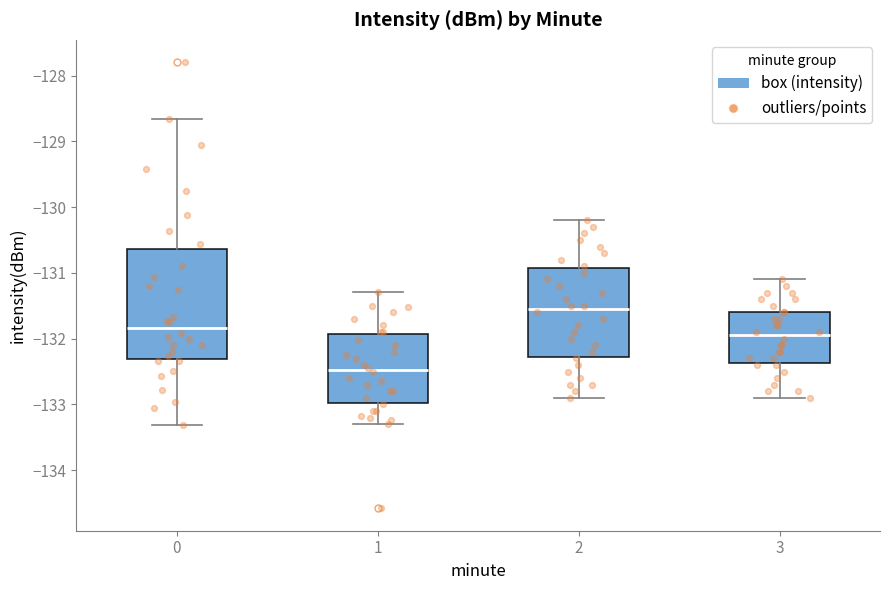

Which box has the highest median line?

2